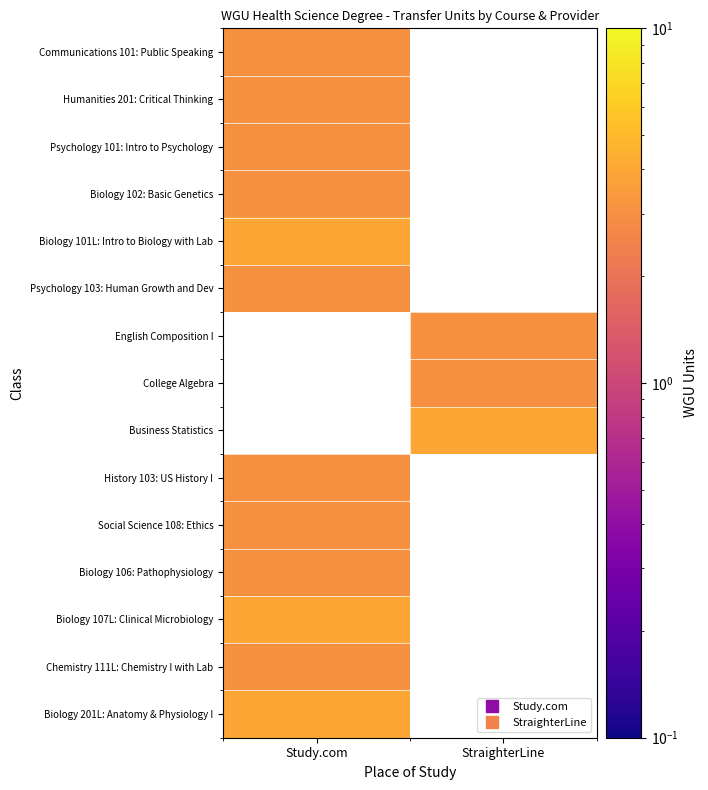

Which has a higher value, StraighterLine or Study.com?

Study.com